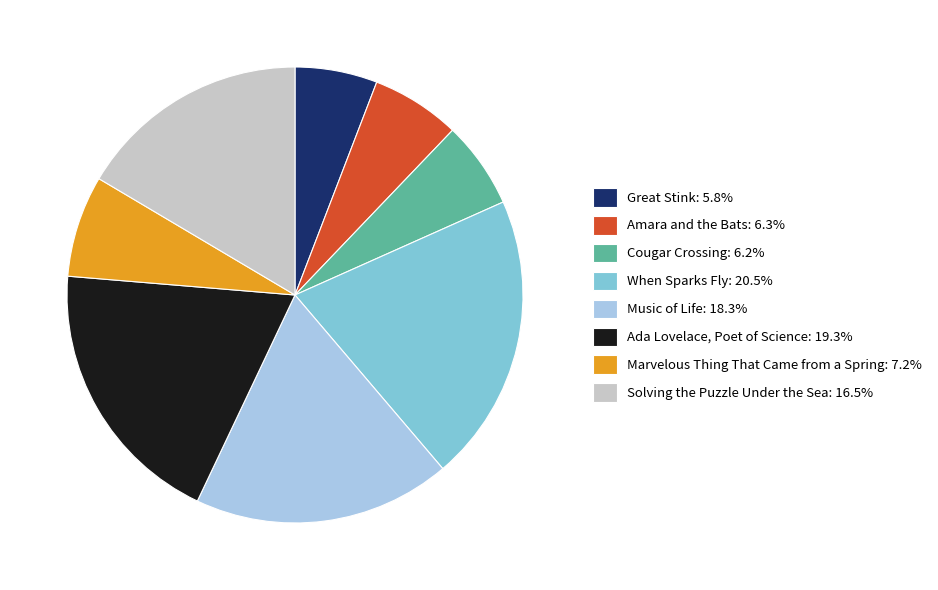

Does any single category account for the majority?

No